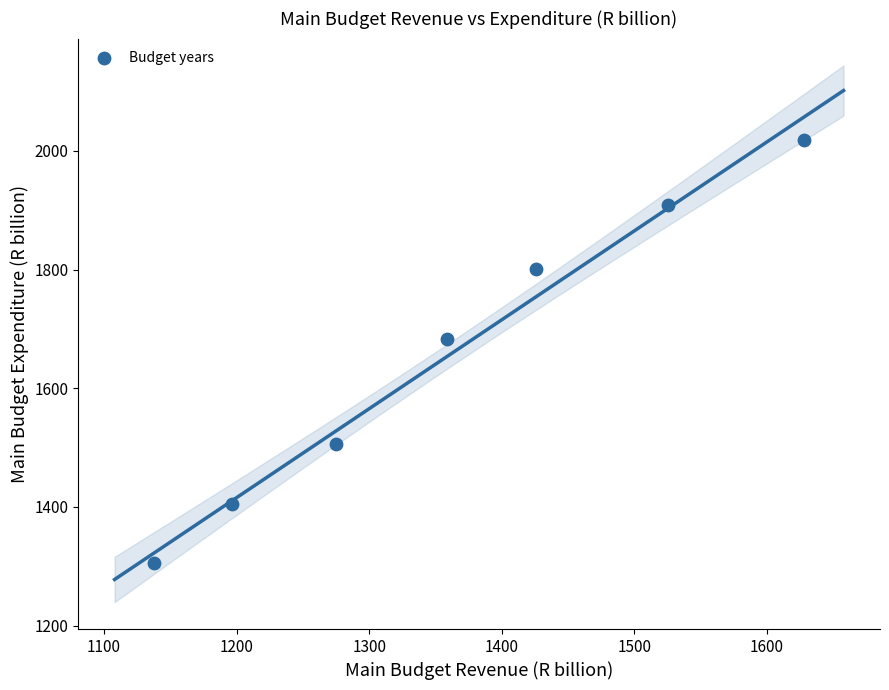

What is the average Y value?

1661.3